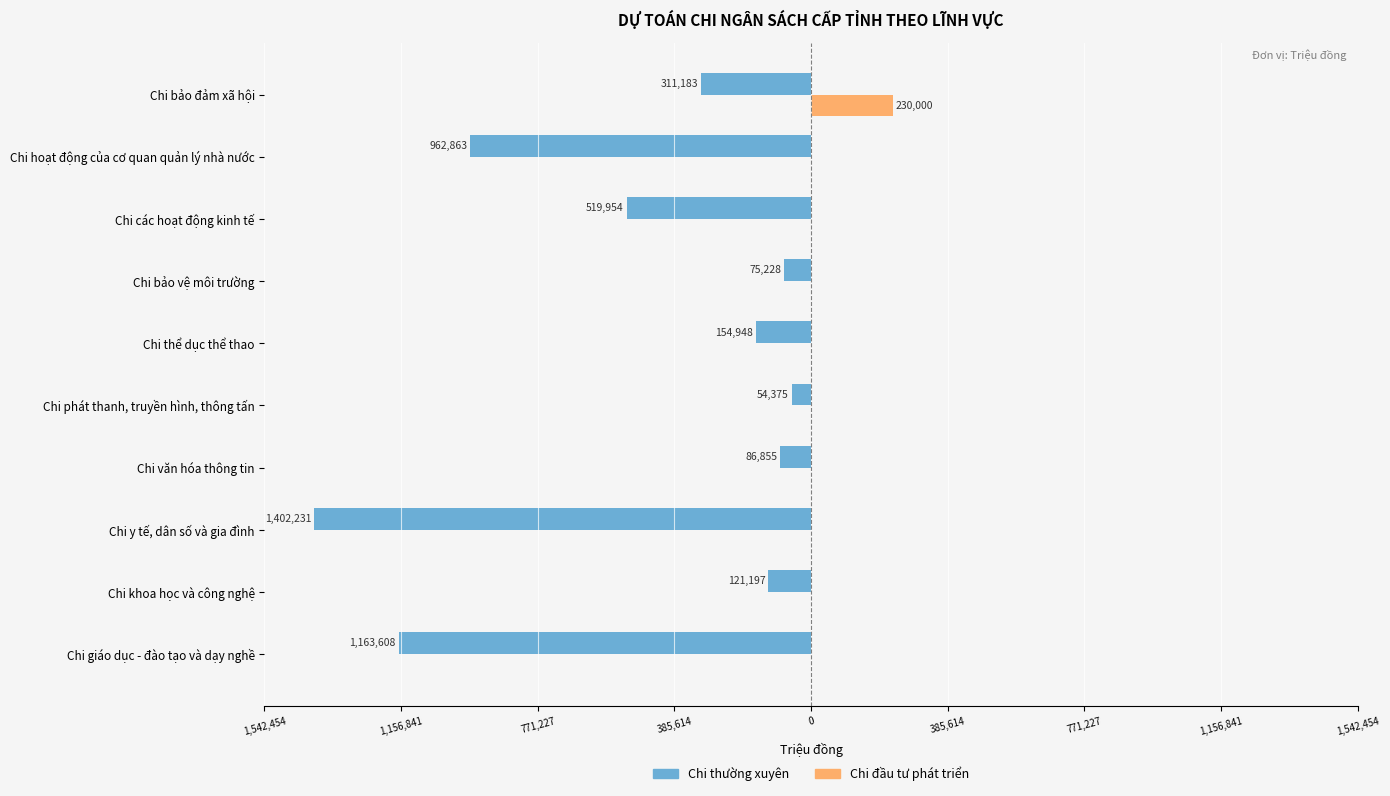

What are all the series names shown in the legend?

Chi thường xuyên, Chi đầu tư phát triển